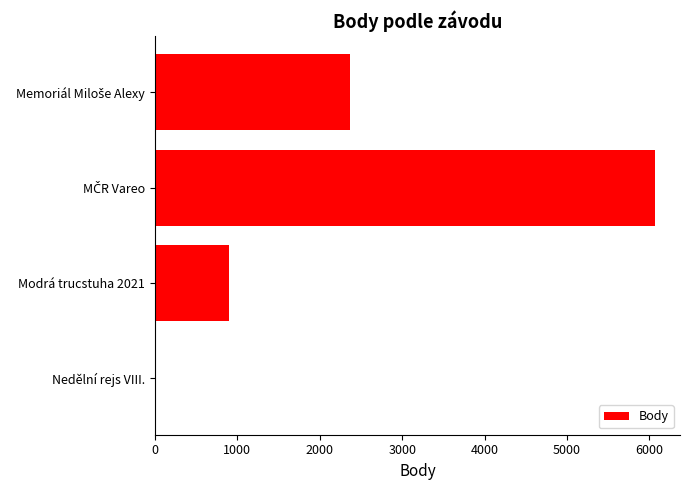

Between Nedělní rejs VIII. and Modrá trucstuha 2021, which is larger?

Modrá trucstuha 2021